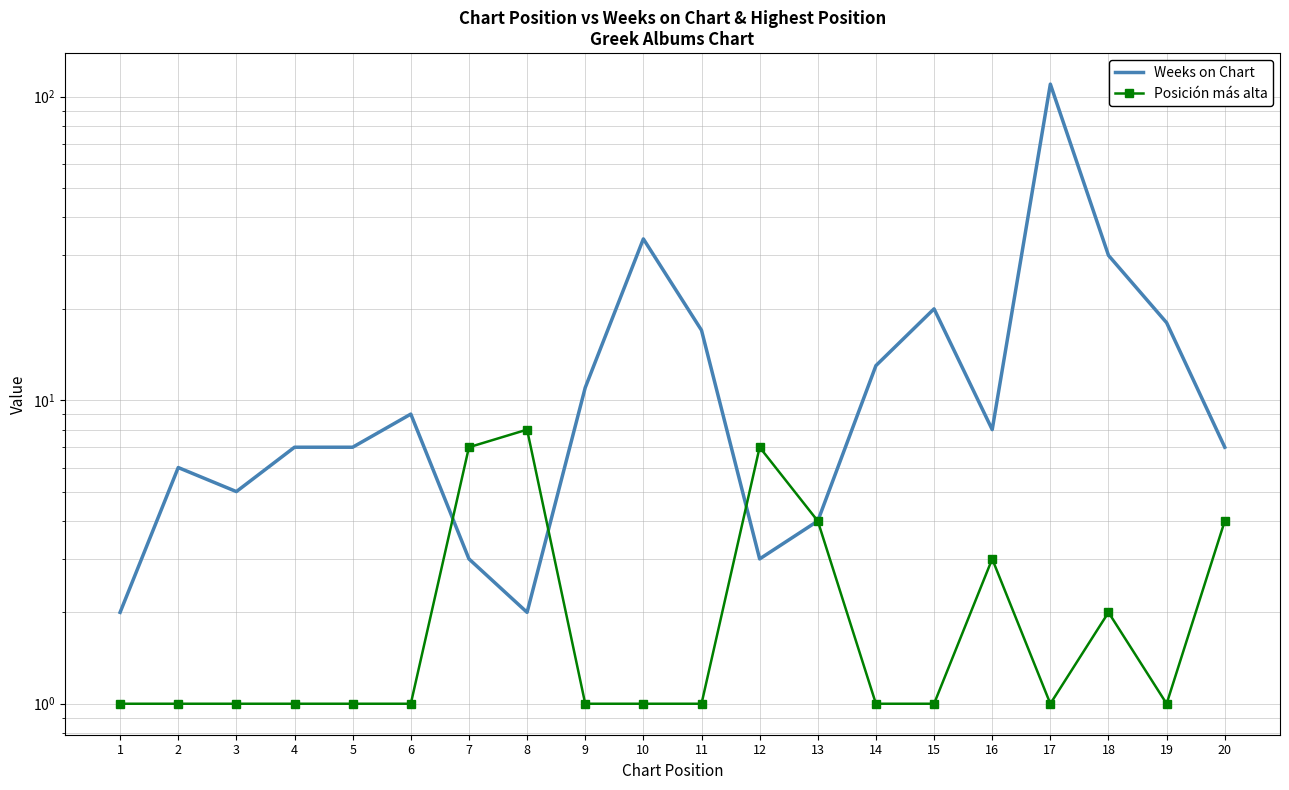

What is the average value of the Posición más alta series?

2